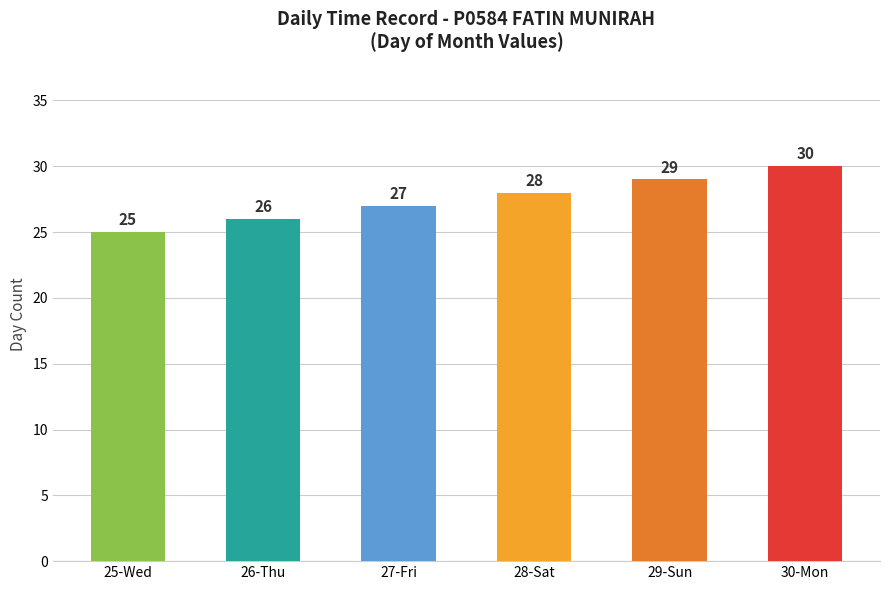

What is the difference between the values at 27-Fri and 28-Sat?

1